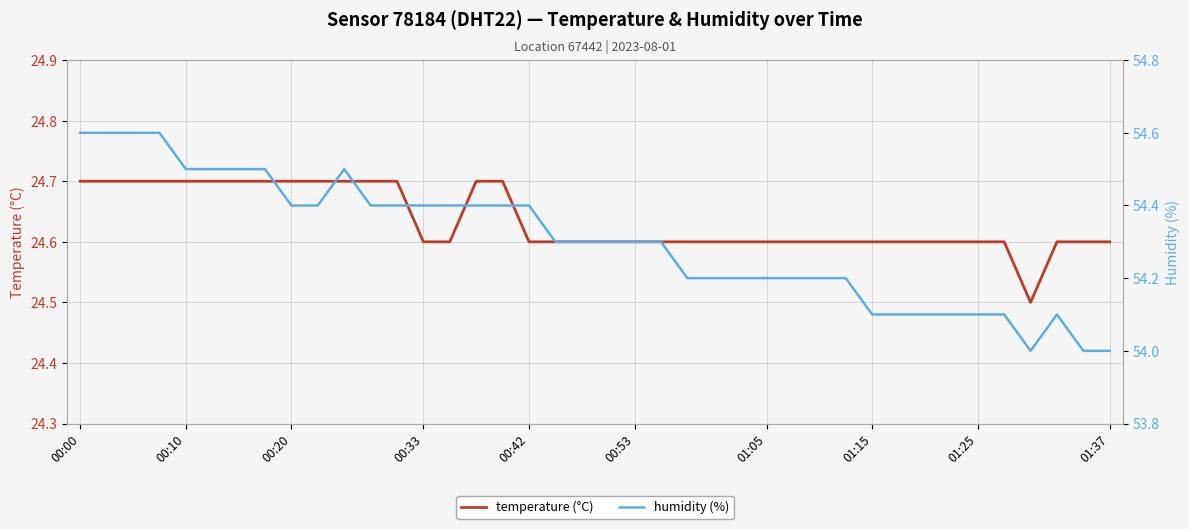

What is the value of the humidity (%) point at the 31st from the left?

54.1